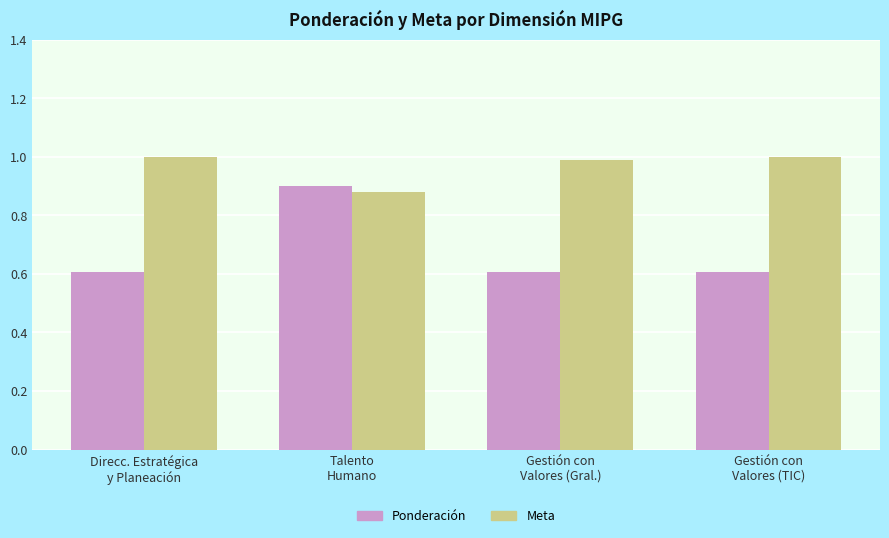

True or false: Meta has a value of 0.4 at Talento
Humano.

False